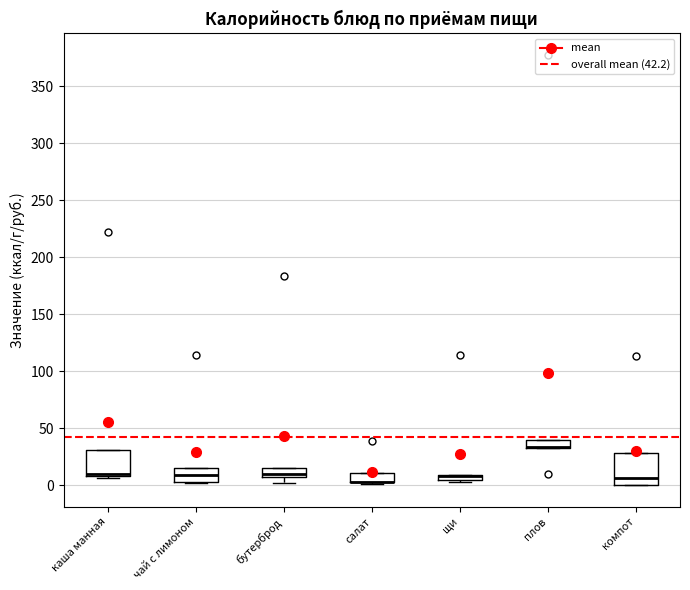

Where is the upper edge of the box for бутерброд on the y-axis? The values are not printed on the chart, so give them approximately, as read against the axis.

15